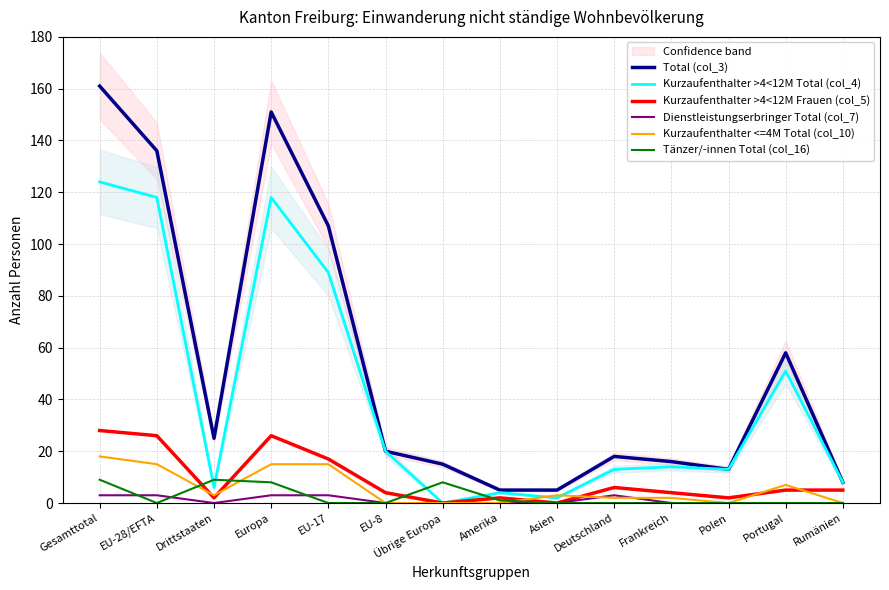

At how many categories does at least one series exceed 141?

2